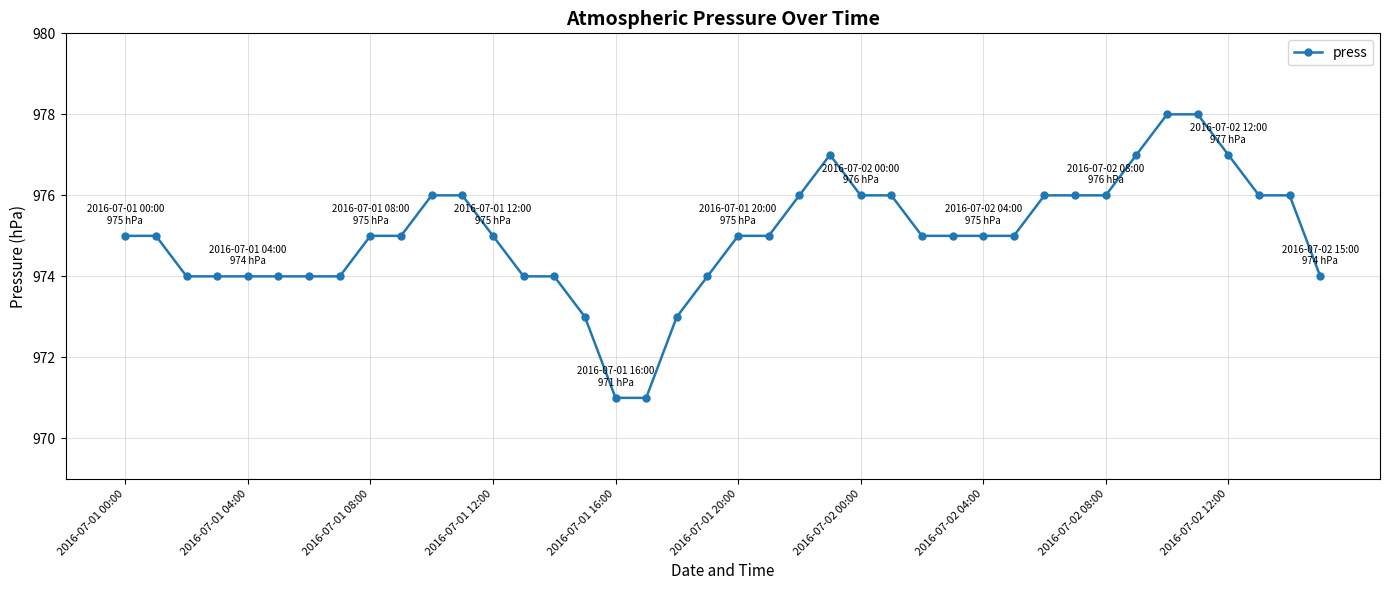

What is the maximum value shown in the chart?

978